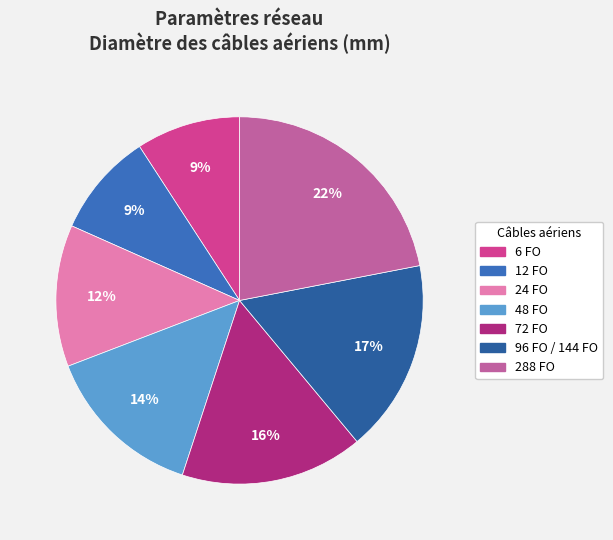

To the nearest percent, what portion does 96 FO / 144 FO represent?

17%